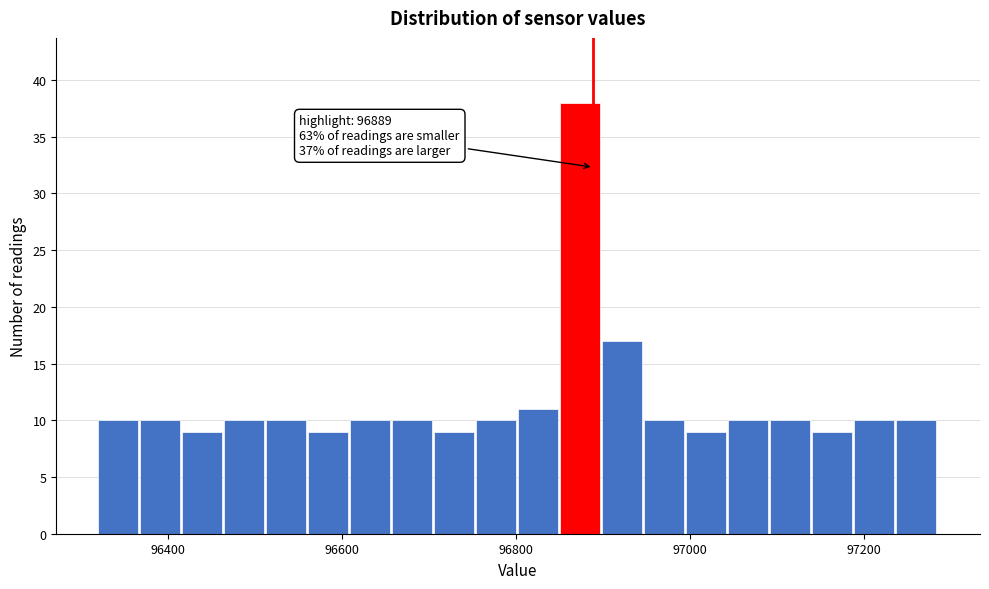

Around what value on the x-axis is the tallest bar? Give the approximate position of its centre, as read against the axis.

96880